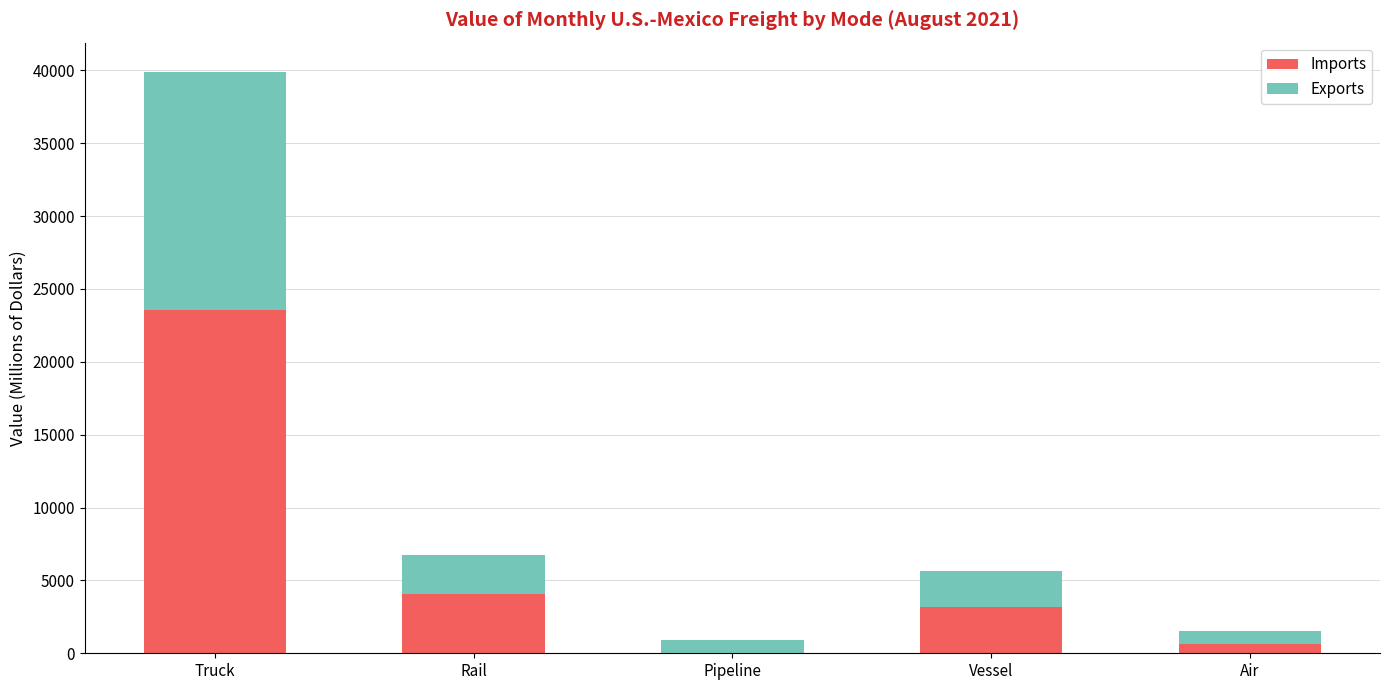

How many data points does each series have?

5